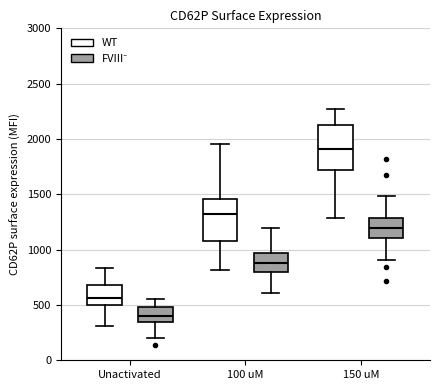

Reading left to right, transcribe this box plot: for each box, give where its median line is, the range the box spans, and where its two whiskers end, as read against the y-axis. The values are not printed on the chart, so give them approximately, as read against the axis.

Unactivated (WT): median 550, box 500 to 700, whiskers 300 to 850
Unactivated (FVIII⁻): median 400, box 350 to 500, whiskers 200 to 550
100 uM (WT): median 1300, box 1100 to 1450, whiskers 800 to 1950
100 uM (FVIII⁻): median 900, box 800 to 950, whiskers 600 to 1200
150 uM (WT): median 1900, box 1700 to 2150, whiskers 1300 to 2250
150 uM (FVIII⁻): median 1200, box 1100 to 1300, whiskers 900 to 1500